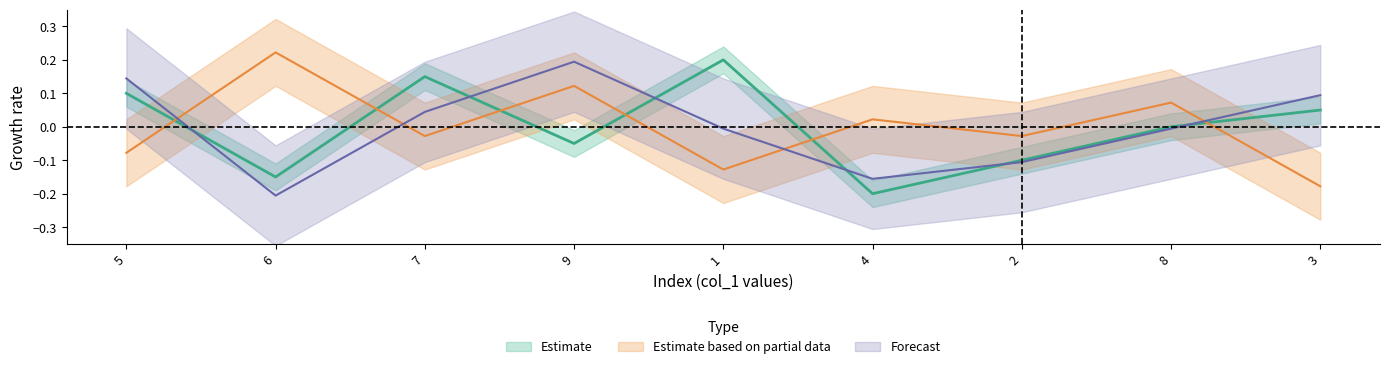

In Estimate, how many points are lower than both neighbors (excluding endpoints)?

3